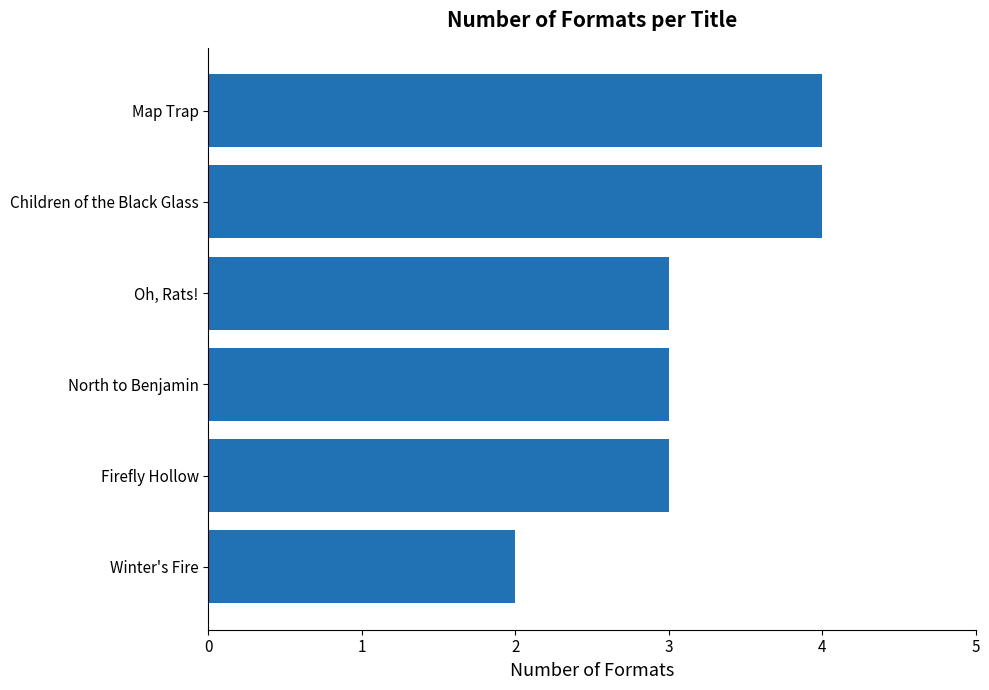

Reading top to bottom, extract all data points from this chart.

Map Trap=4	Children of the Black Glass=4	Oh, Rats!=3	North to Benjamin=3	Firefly Hollow=3	Winter's Fire=2